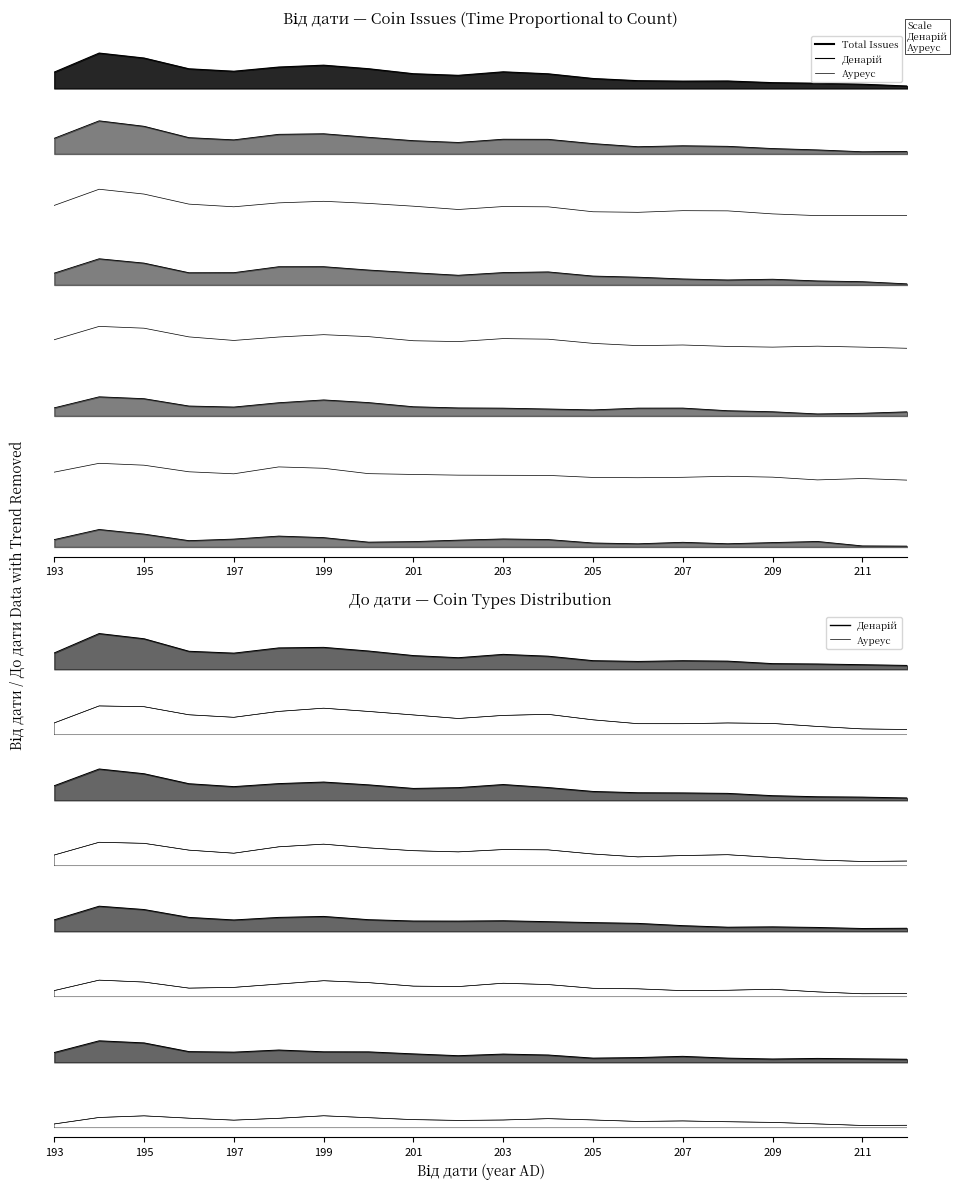

What is the difference between the second highest and second lowest values in the Денарій series?

3.4